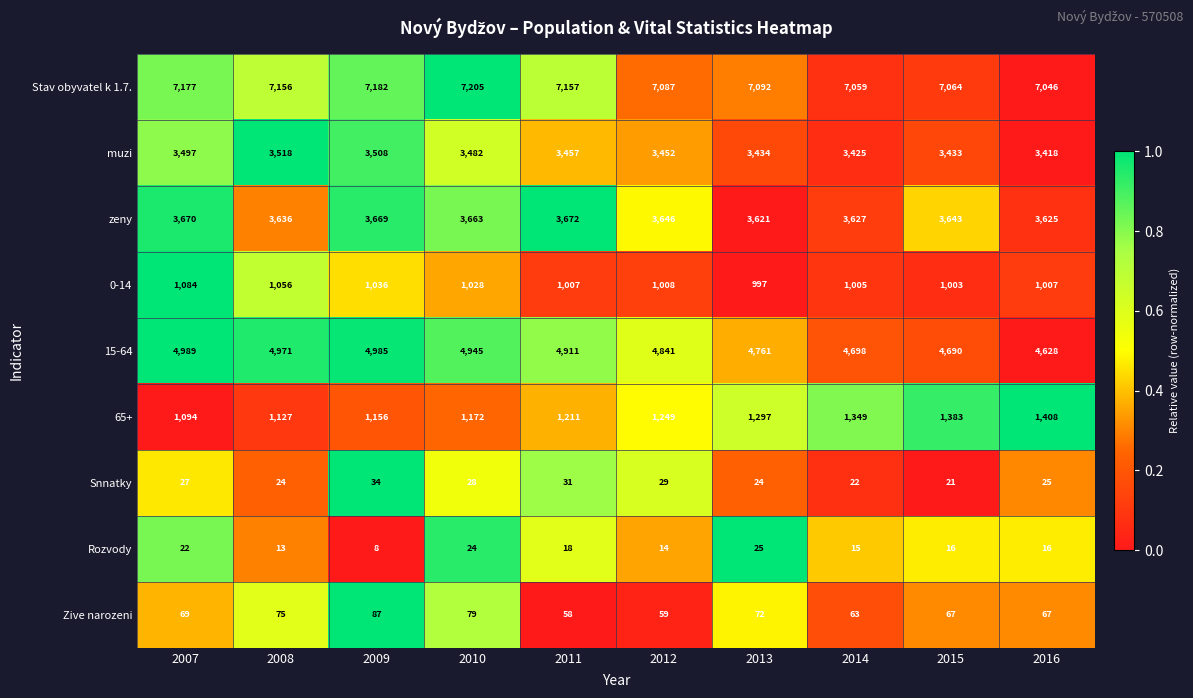

What is the sum of the 65+ values at 2015 and 2013?

2680